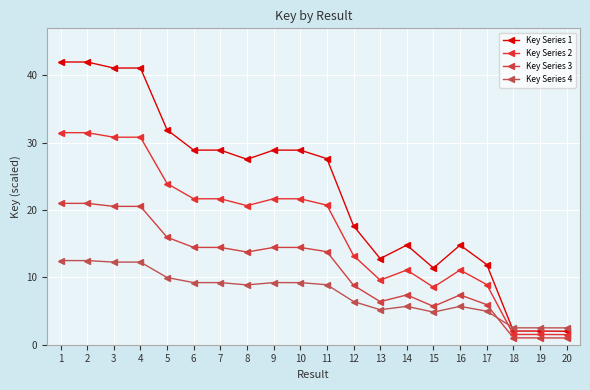

What is the sum of the Key Series 1 values at 19 and 20?

4.0